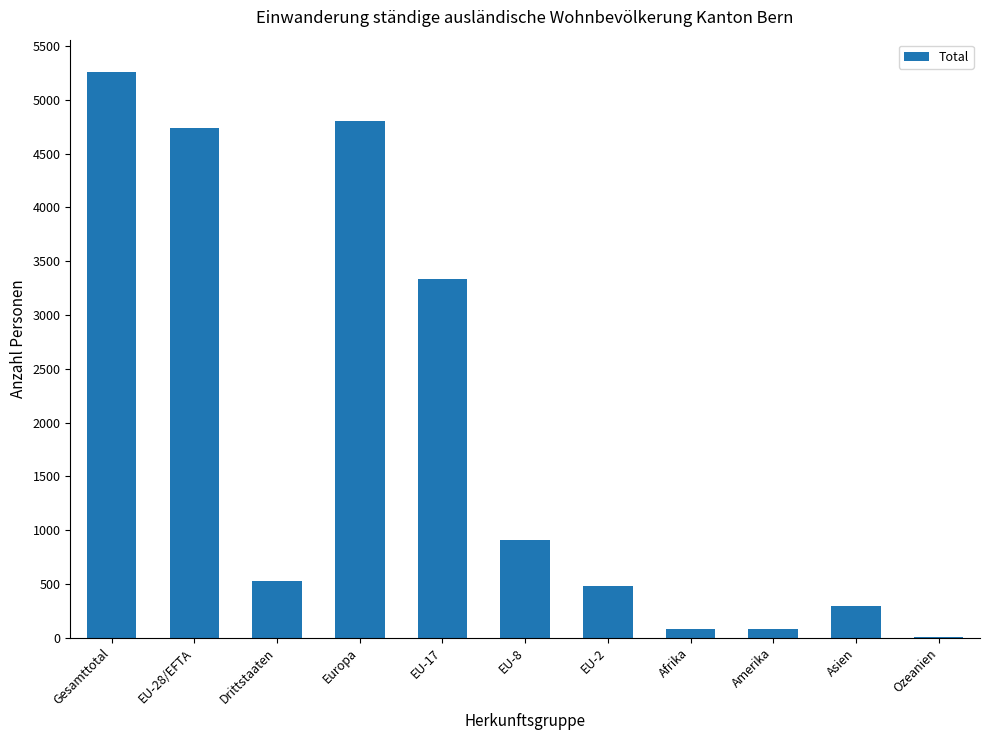

Read the value at Drittstaaten.

524